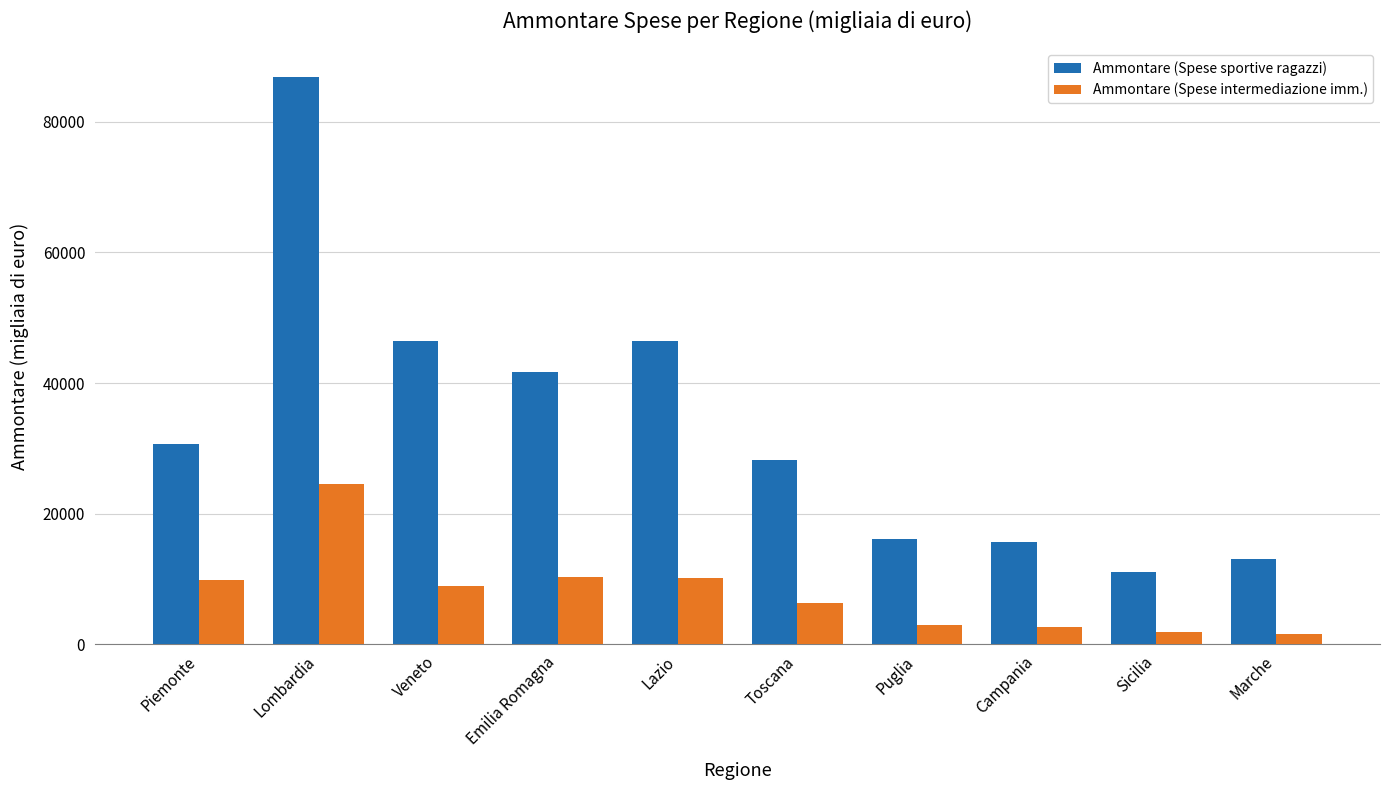

What is the label of the 6th bar from the left?

Toscana